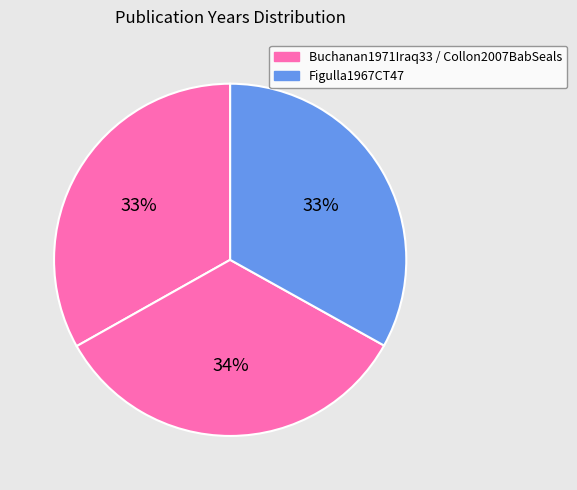

How many slices are in this pie chart?

3